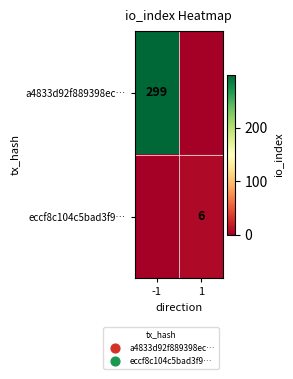

Is it true that a4833d92f889398ec… equals 299 at -1?

True